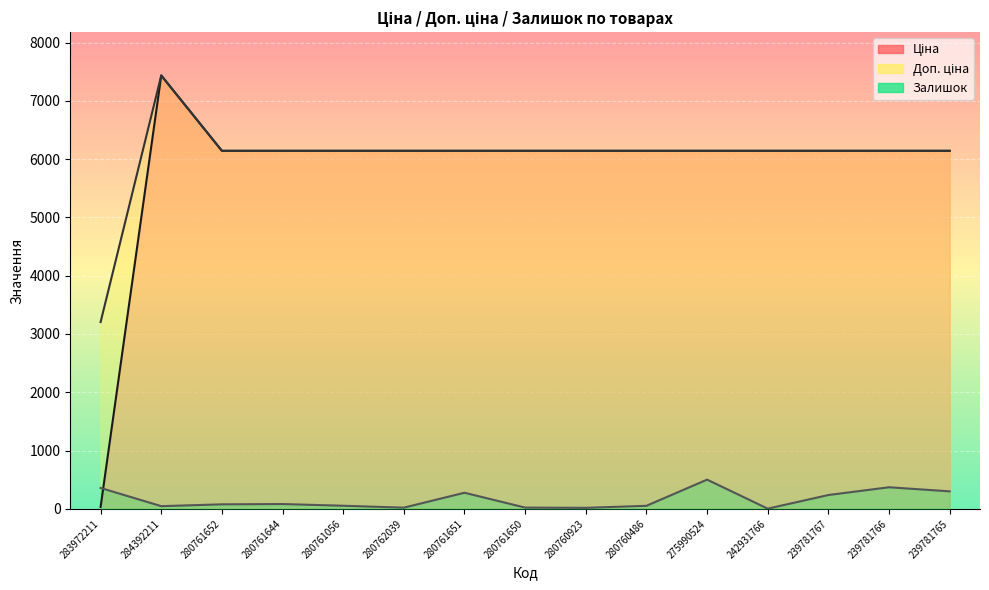

What is the value of the Залишок point at the 4th from the left?

82.0